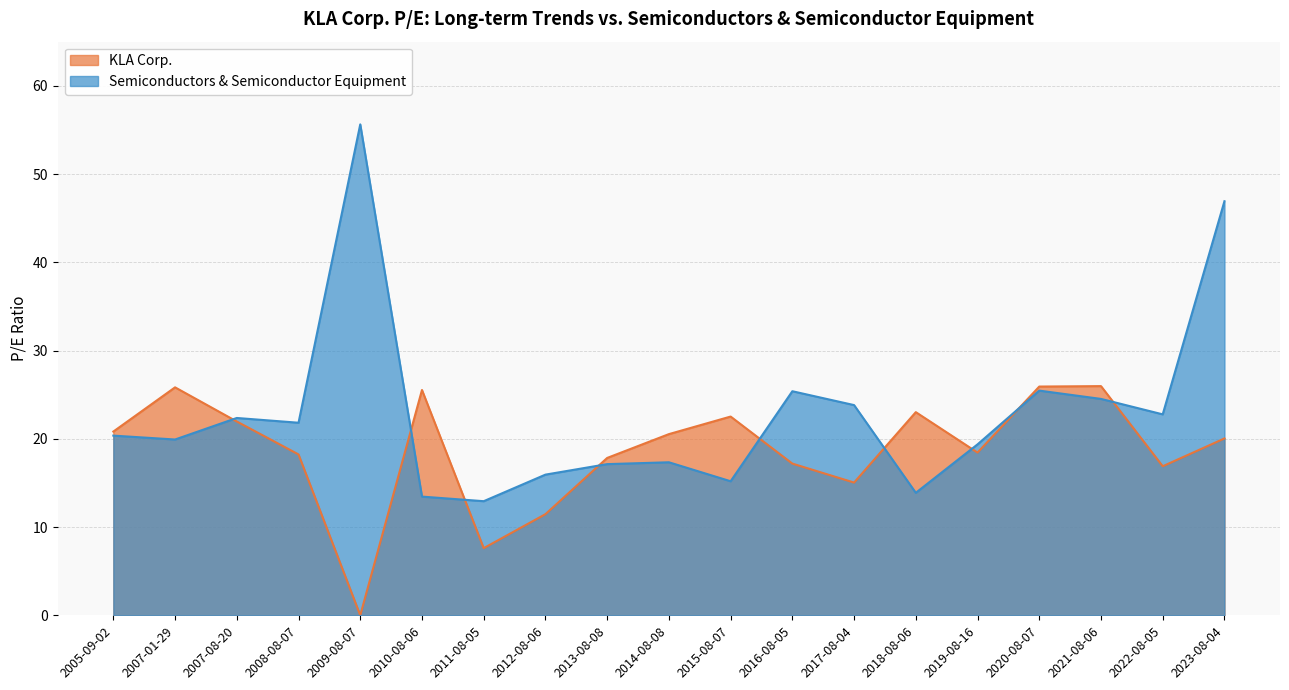

At which label does Semiconductors & Semiconductor Equipment first exceed 20?

2005-09-02